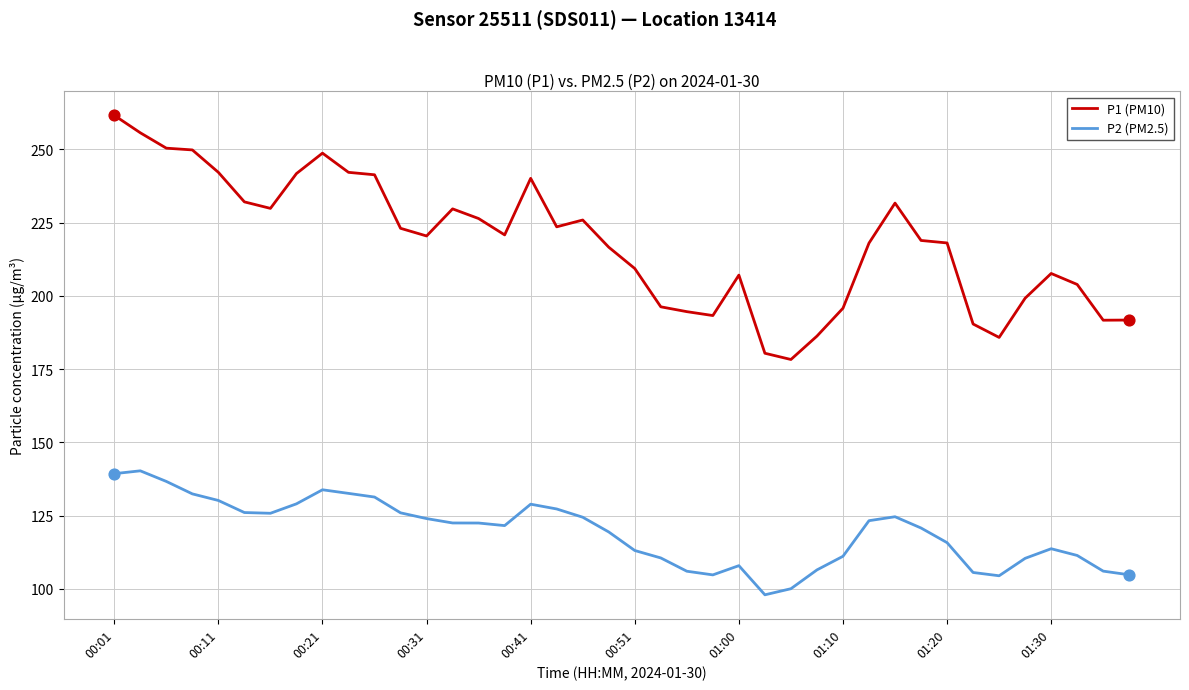

True or false: P2 (PM2.5) and P1 (PM10) cross at least once.

False